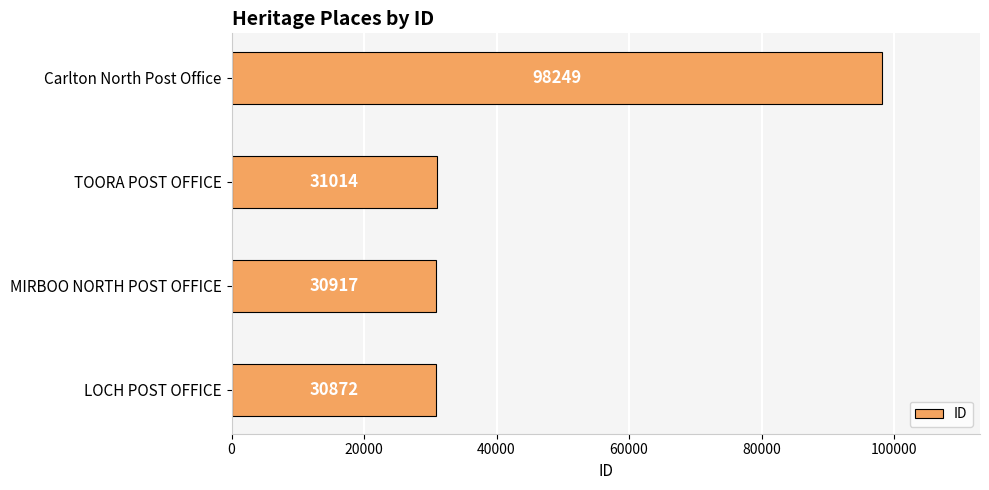

The chart shows a value of 134643 at Carlton North Post Office. True or false?

False